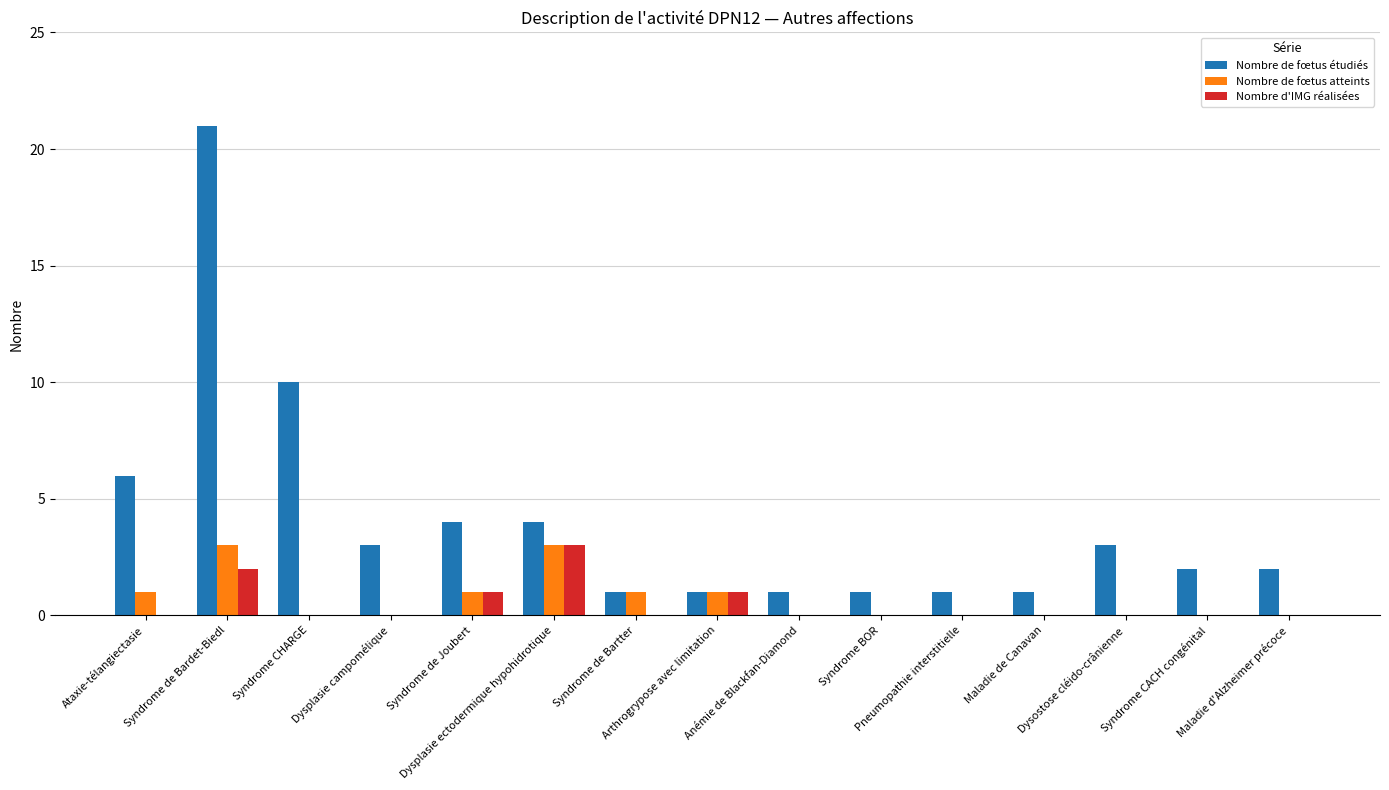

What is the average value of the Nombre de fœtus étudiés series?

4